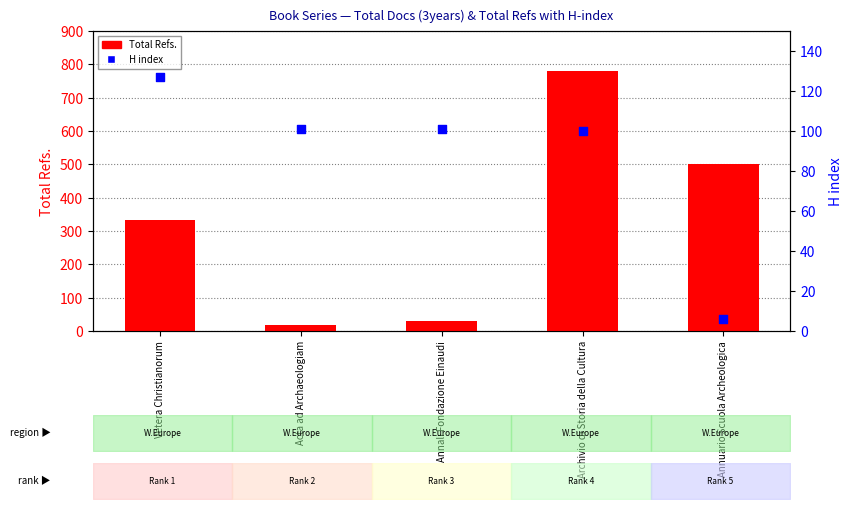

What are all the series names shown in the legend?

Total Refs., H index